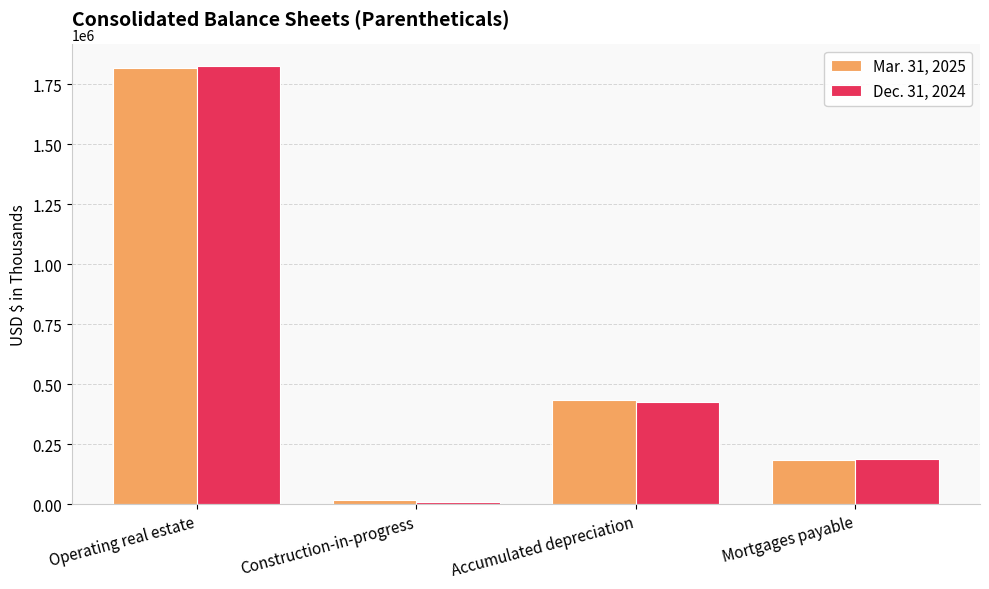

At which category is the sum across all series the highest?

Operating real estate